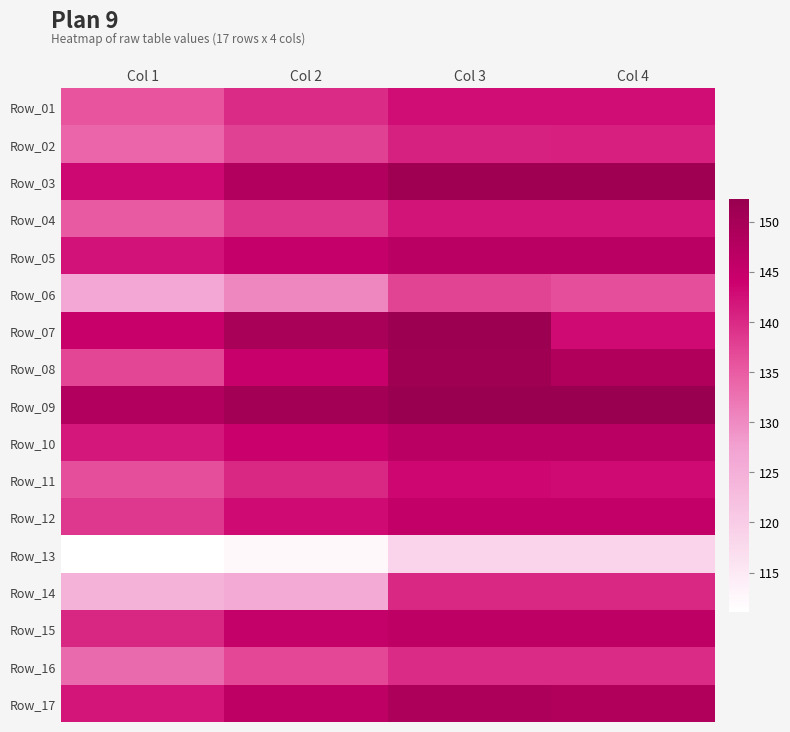

At which category does the chart reach its peak across all series?

Col 4